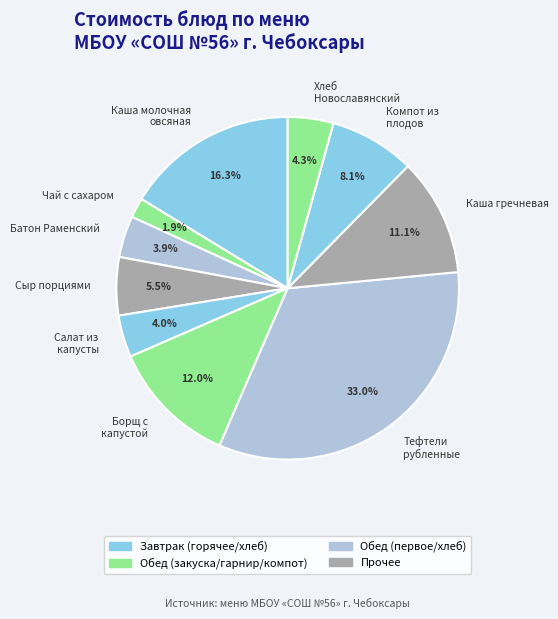

Approximately how many times larger is the value at Батон Раменский compared to Салат из капусты?

1.0